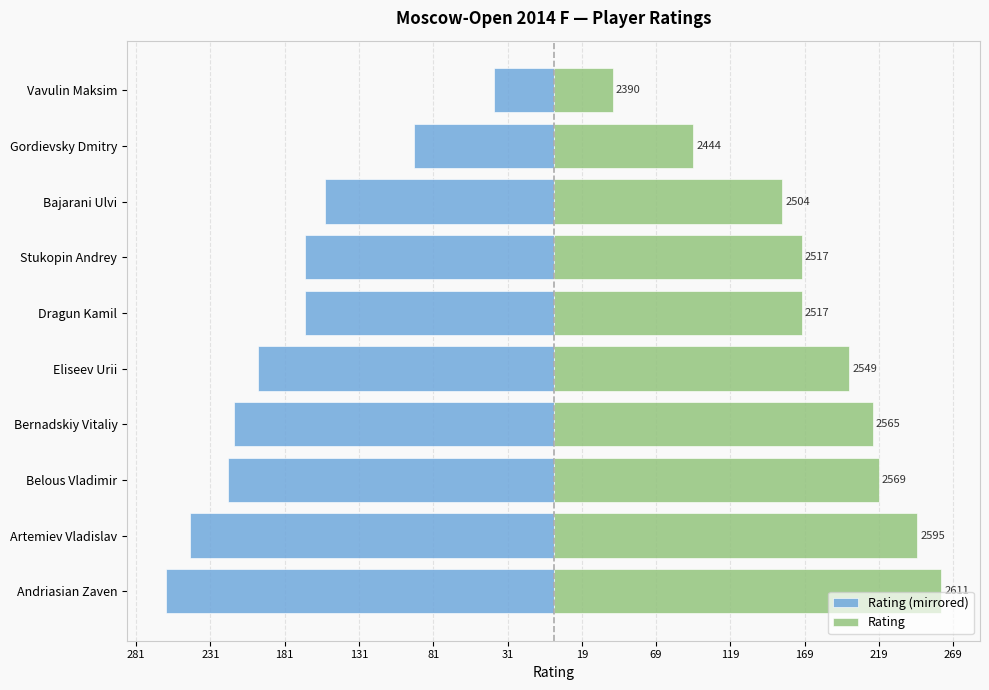

What is the difference between the highest and lowest values at Bajarani Ulvi?

308